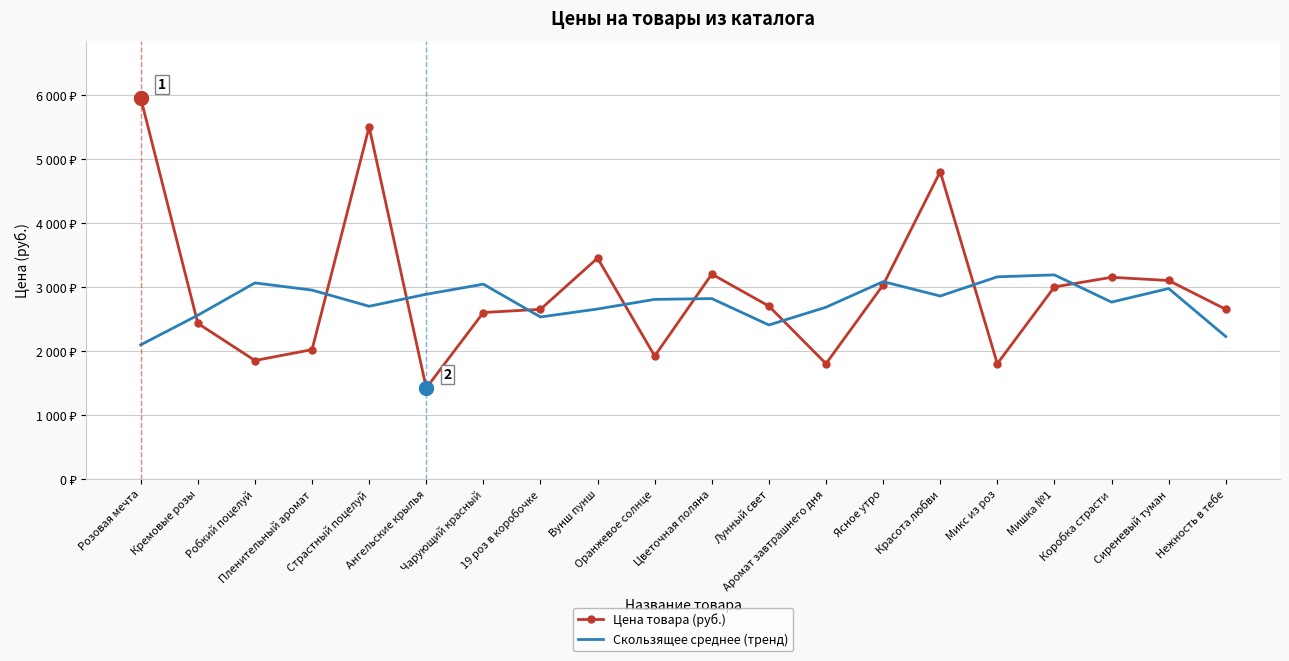

What position from the left is Мишка №1?

17